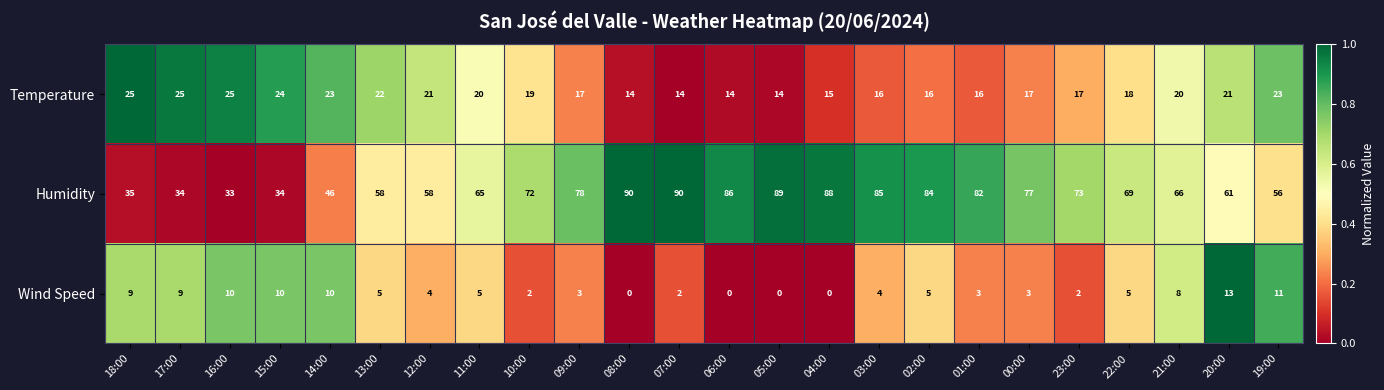

At which category is the sum across all series the highest?

07:00